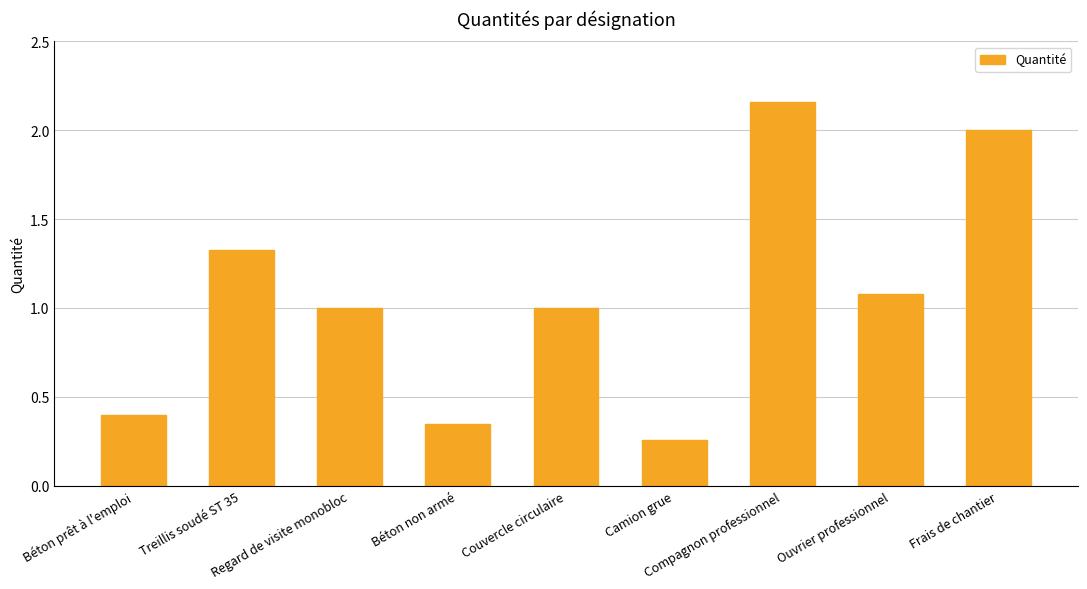

What is the difference between the maximum and minimum values?

1.9